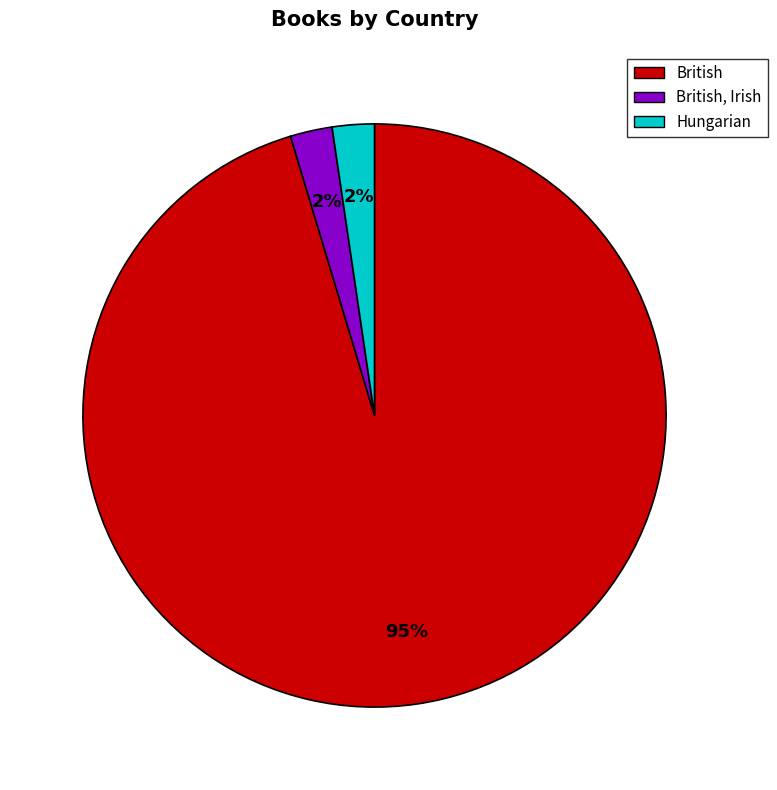

Is it true that British, Irish is 12% of the pie?

False